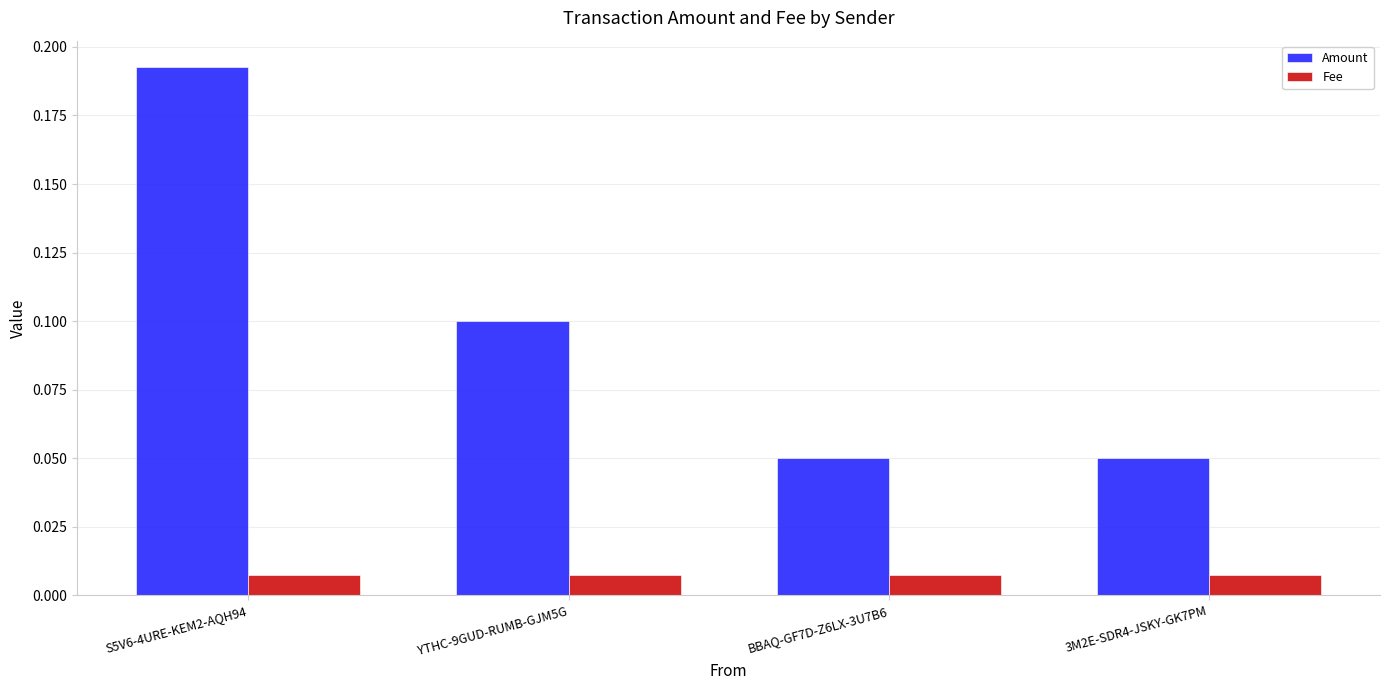

What position from the left is 3M2E-SDR4-JSKY-GK7PM?

4